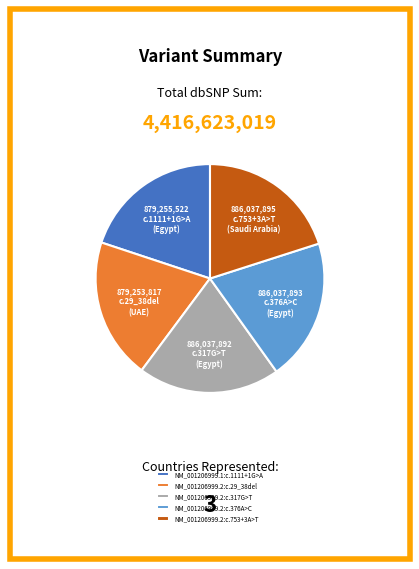

Does NM_001206999.1:c.1111+1G>A represent more than half of the total?

No